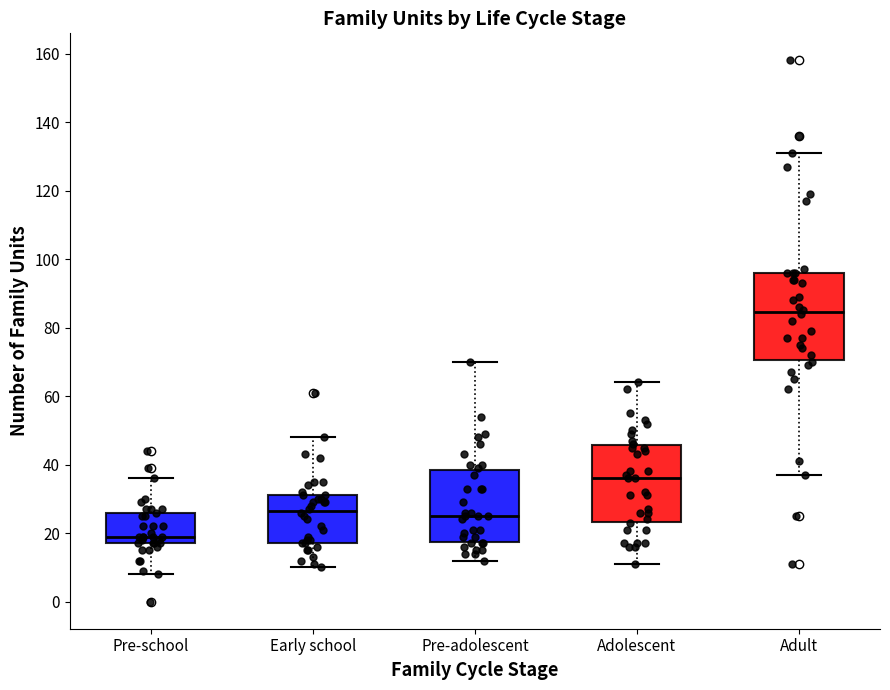

Which box has the lowest median line?

Pre-school